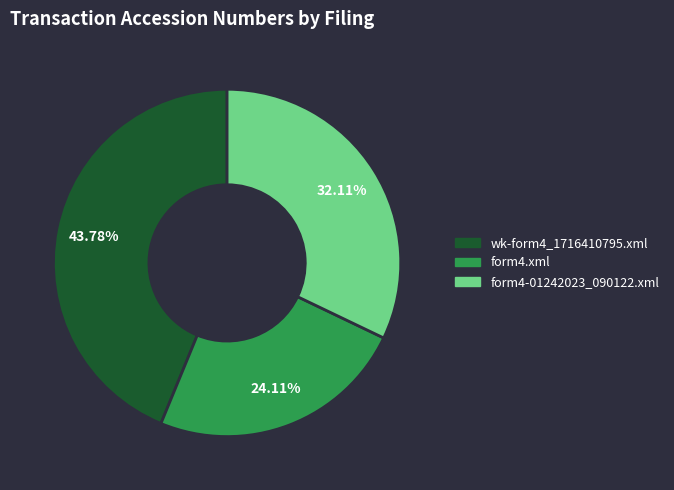

Is it true that form4-01242023_090122.xml is 22% of the pie?

False